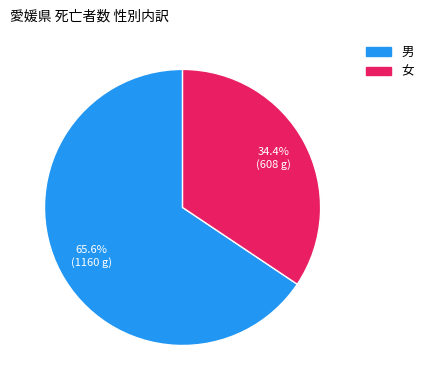

Which slice is the smallest?

女